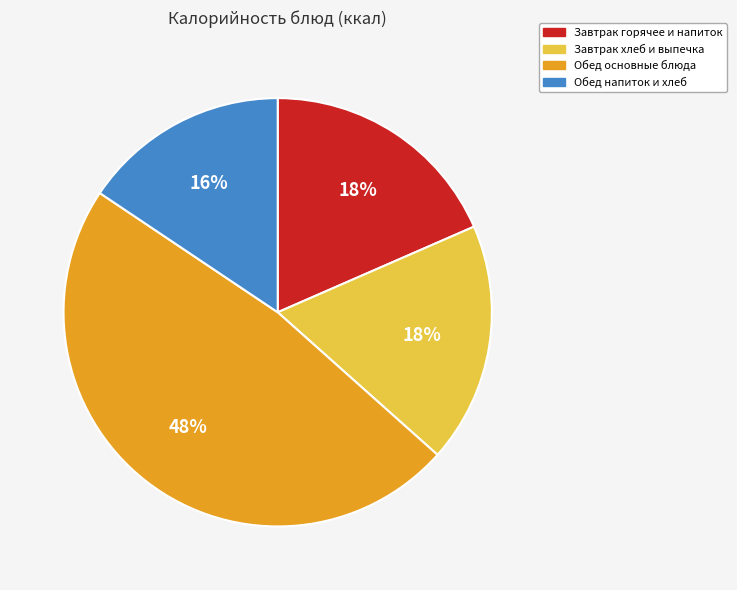

How many segments does this pie chart have?

4